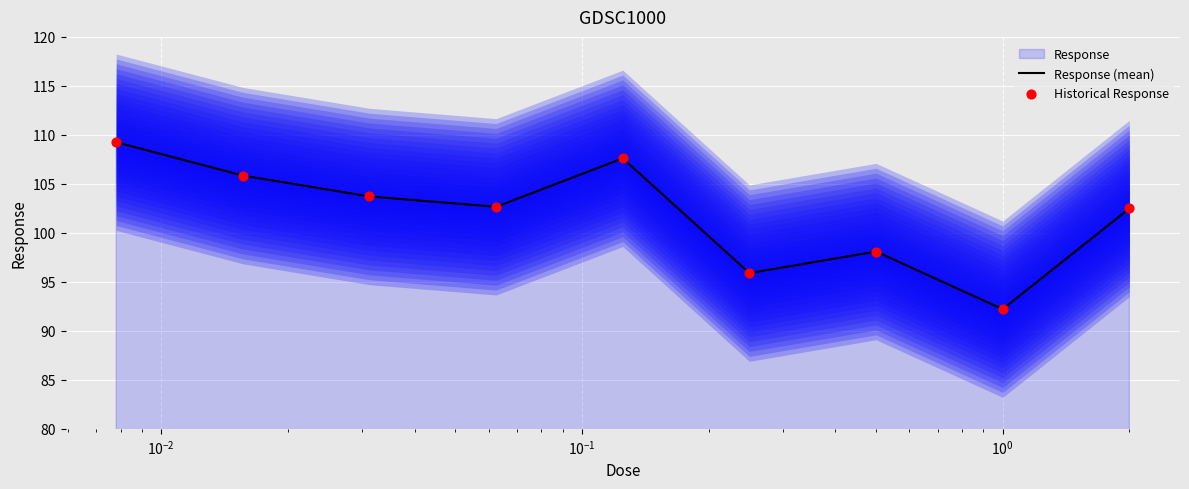

Which series reaches the minimum Y coordinate?

Response (mean)